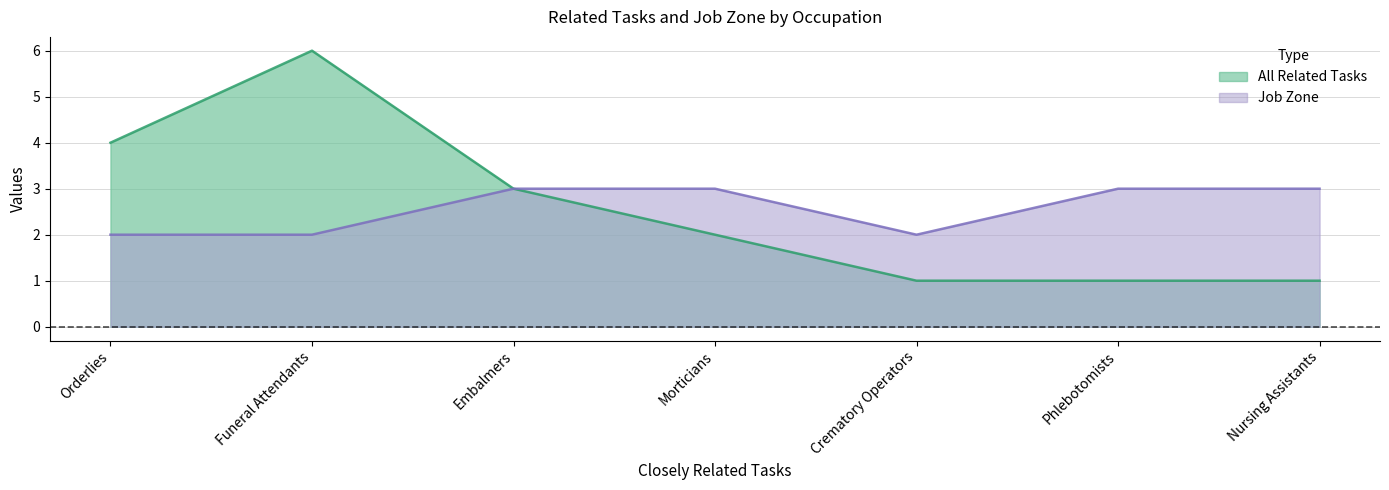

What is the highest value of the All Related Tasks series?

6